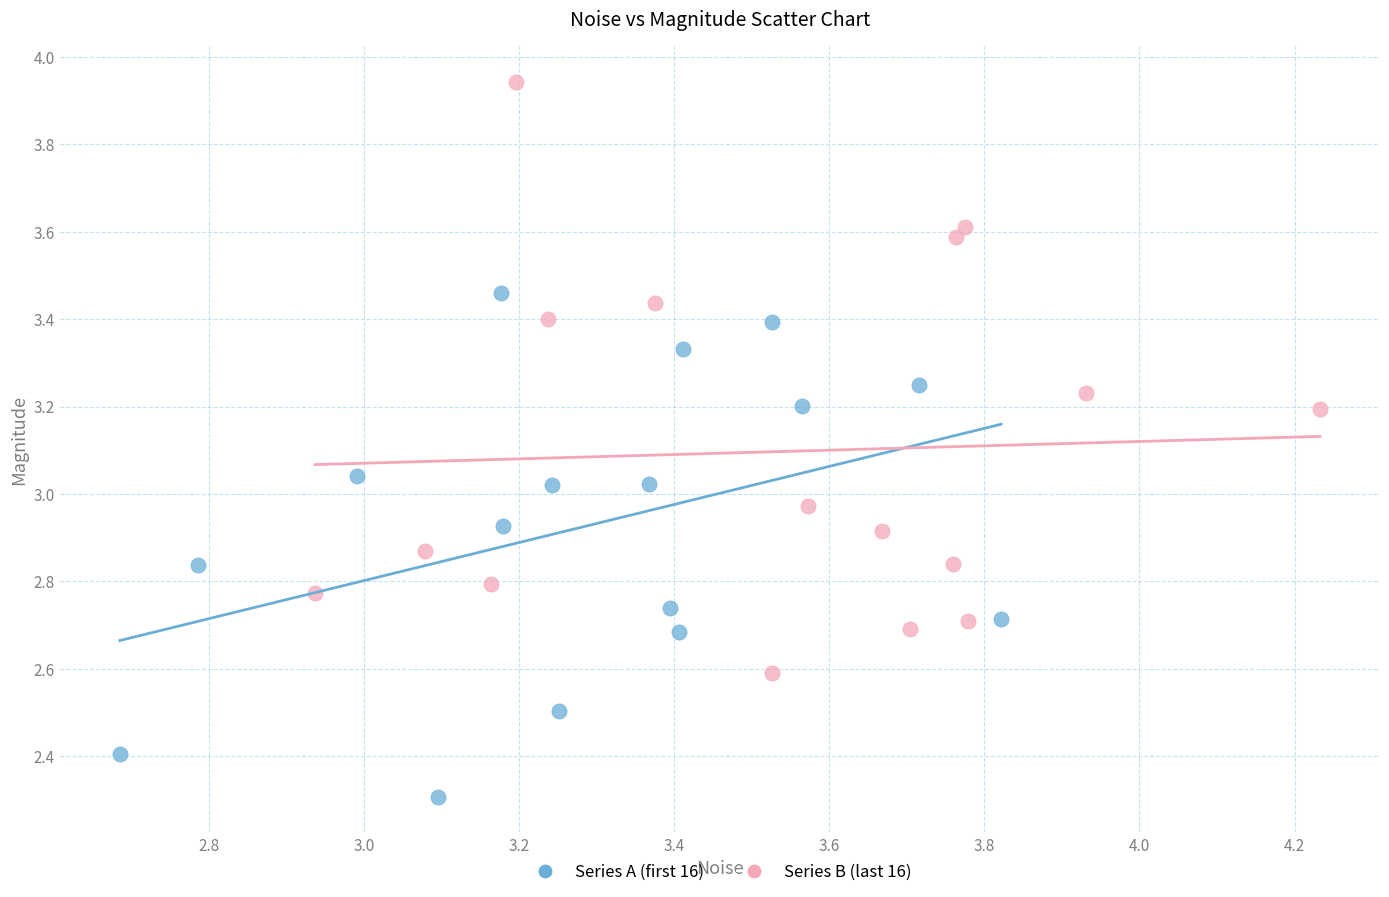

Which series contains the lowest Y value?

Series A (first 16)